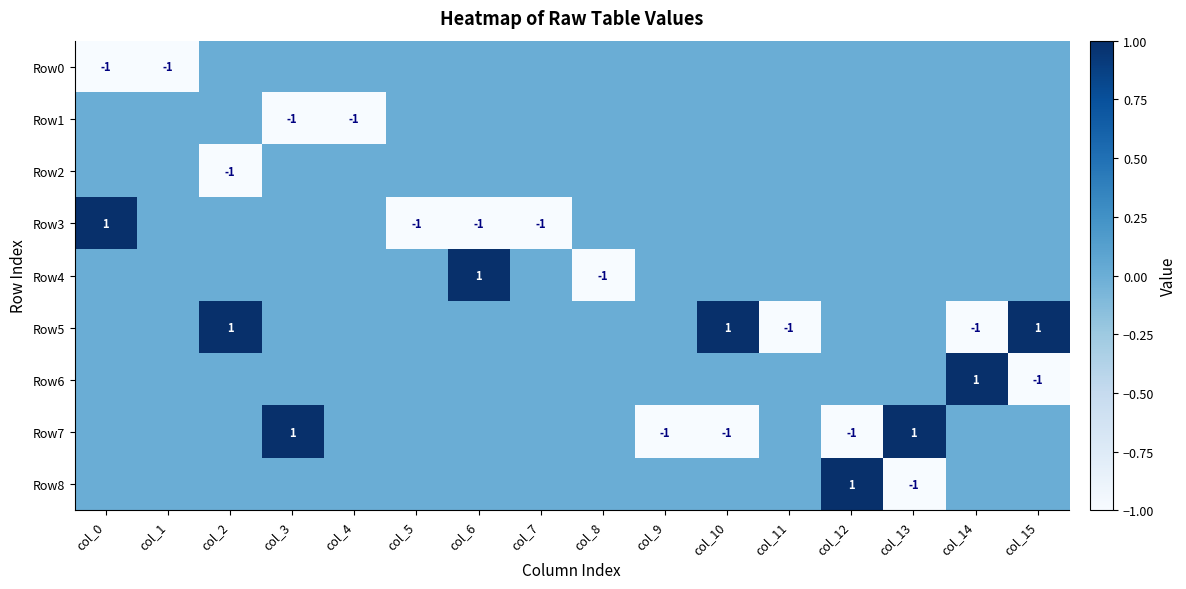

List the series in order of their peak value, lowest first.

Row0, Row1, Row2, Row3, Row4, Row5, Row6, Row7, Row8